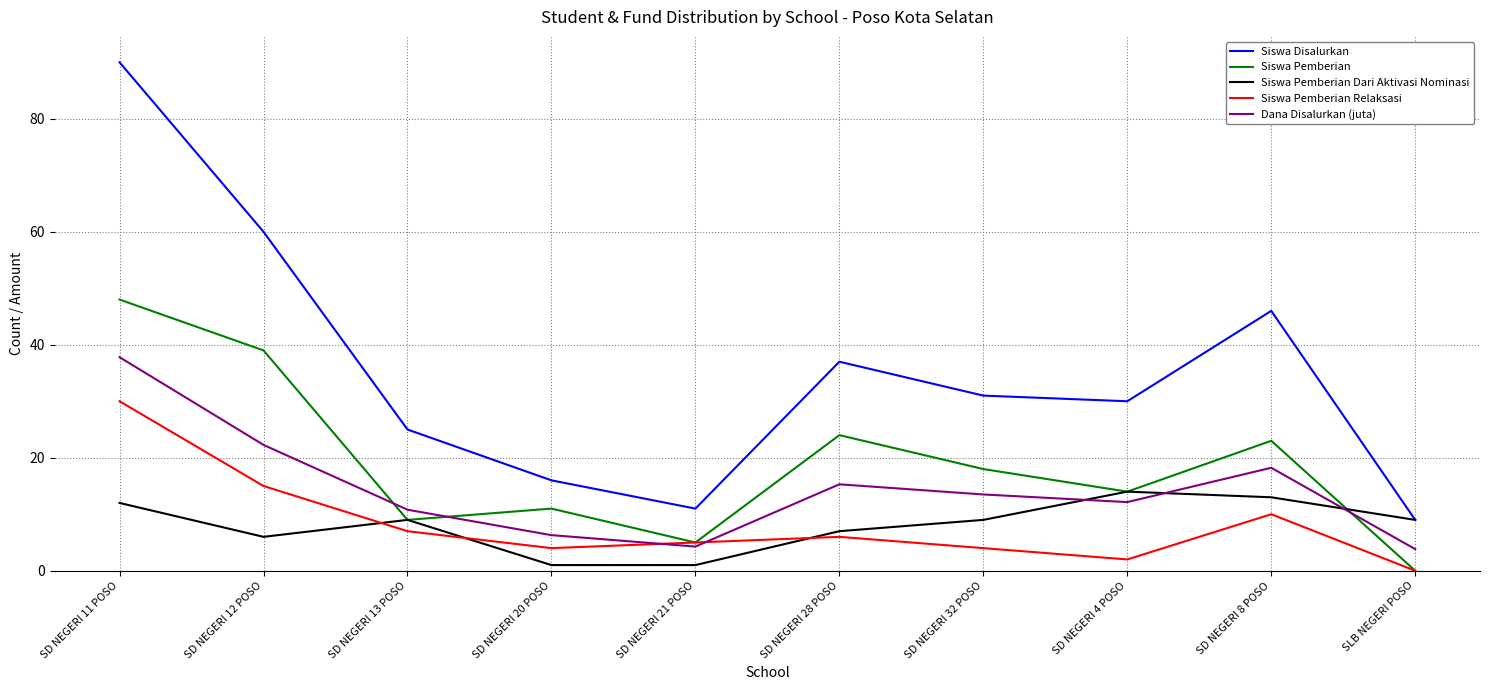

How many interior local valleys does the Dana Disalurkan (juta) series have?

2